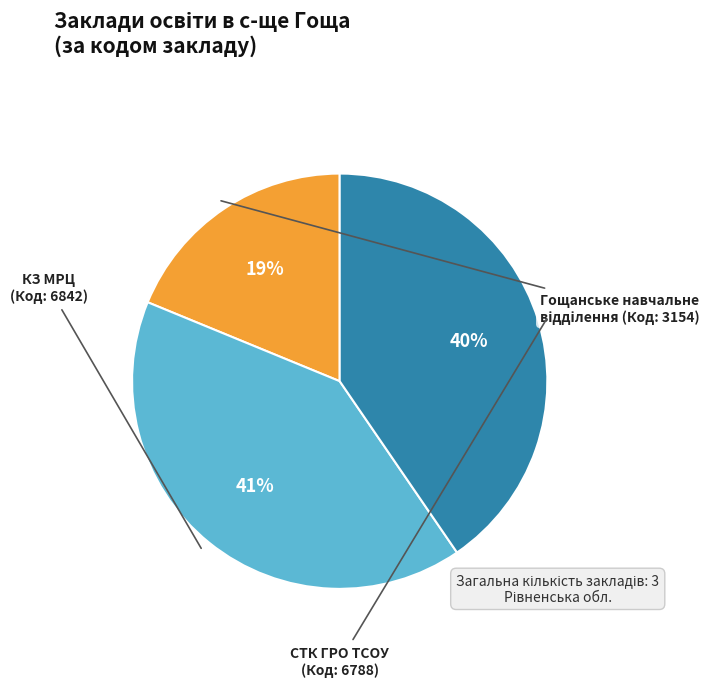

Is there any slice that represents more than half of the pie?

No